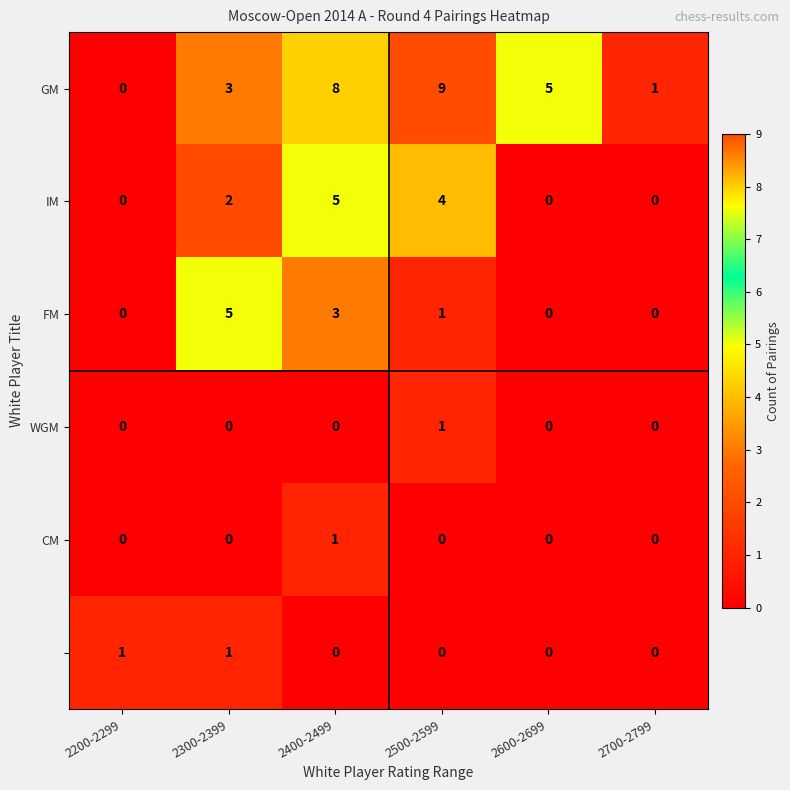

How many series are shown in this chart?

6